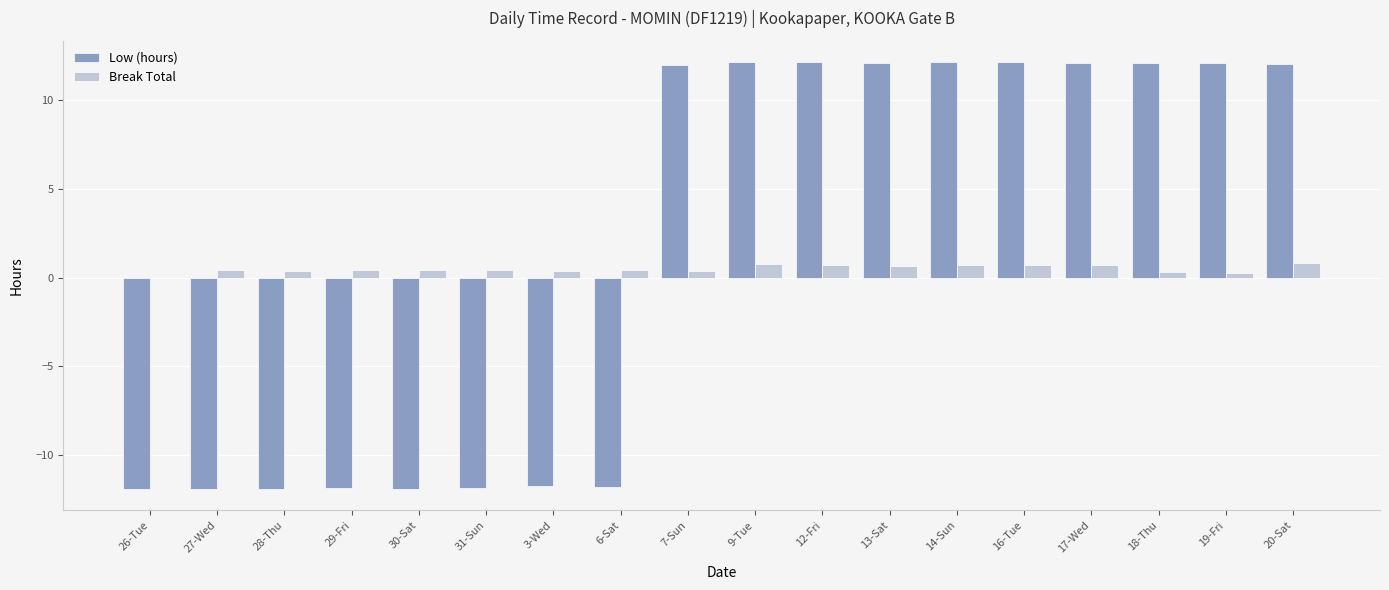

What is the maximum value for Break Total?

0.8